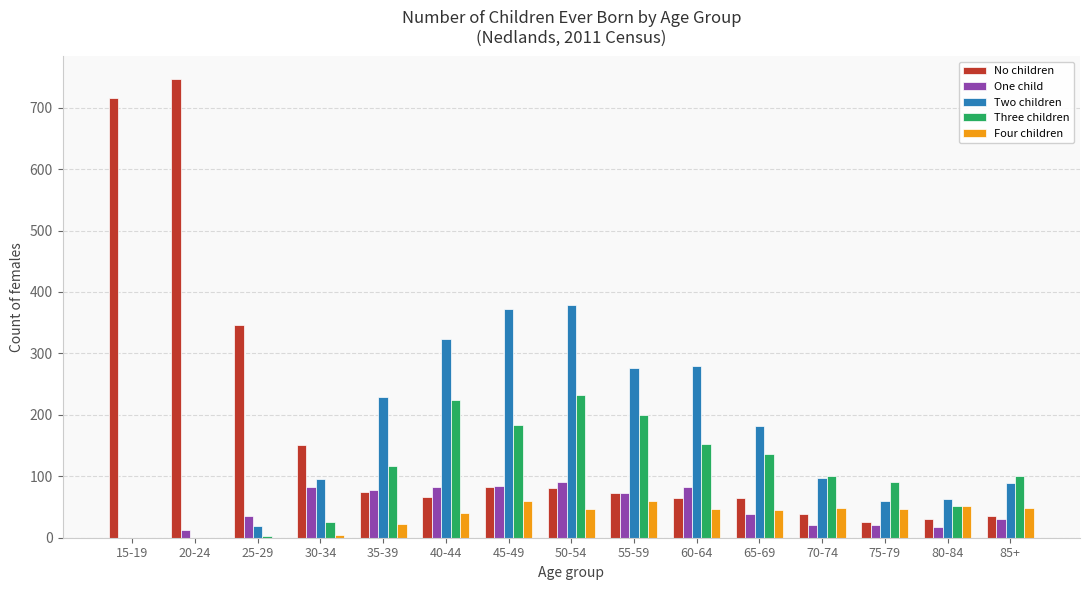

At which label is Three children closest to 116?

35-39